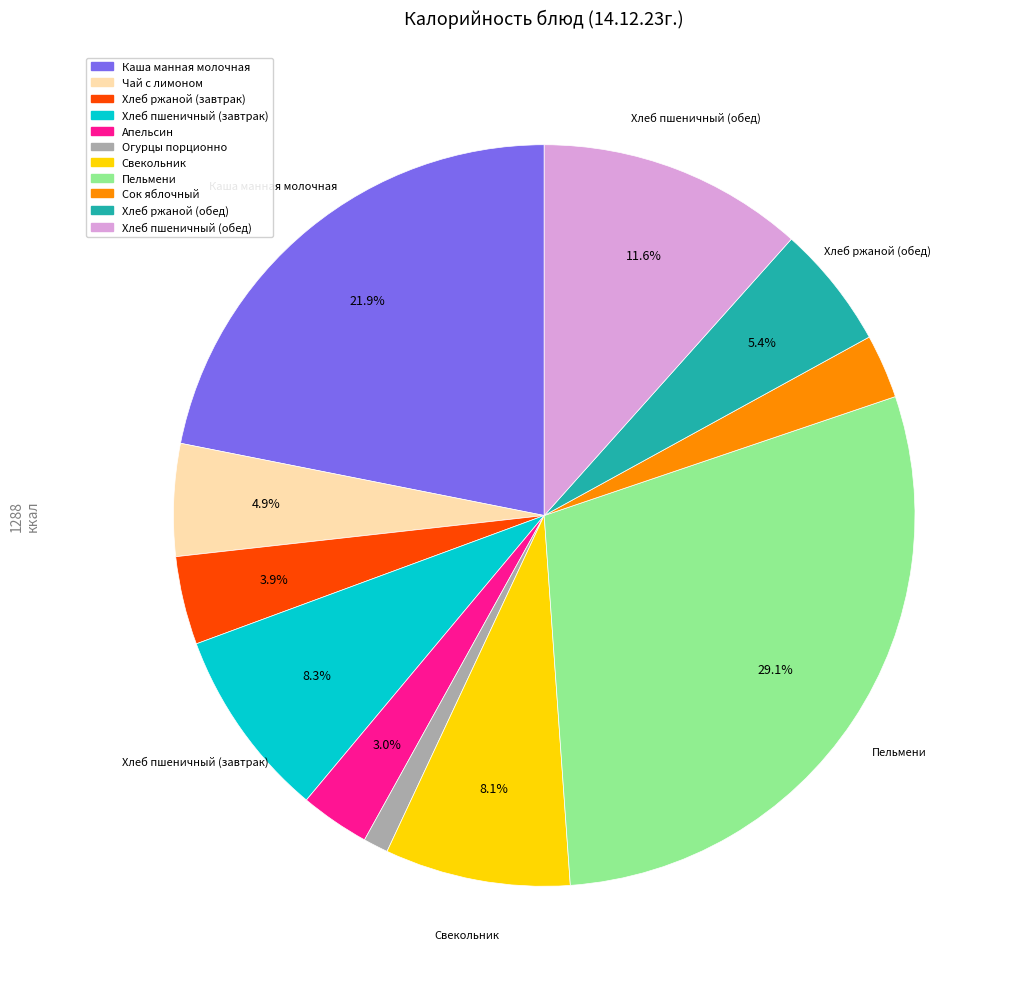

Which has a higher value, Хлеб ржаной (обед) or Чай с лимоном?

Хлеб ржаной (обед)